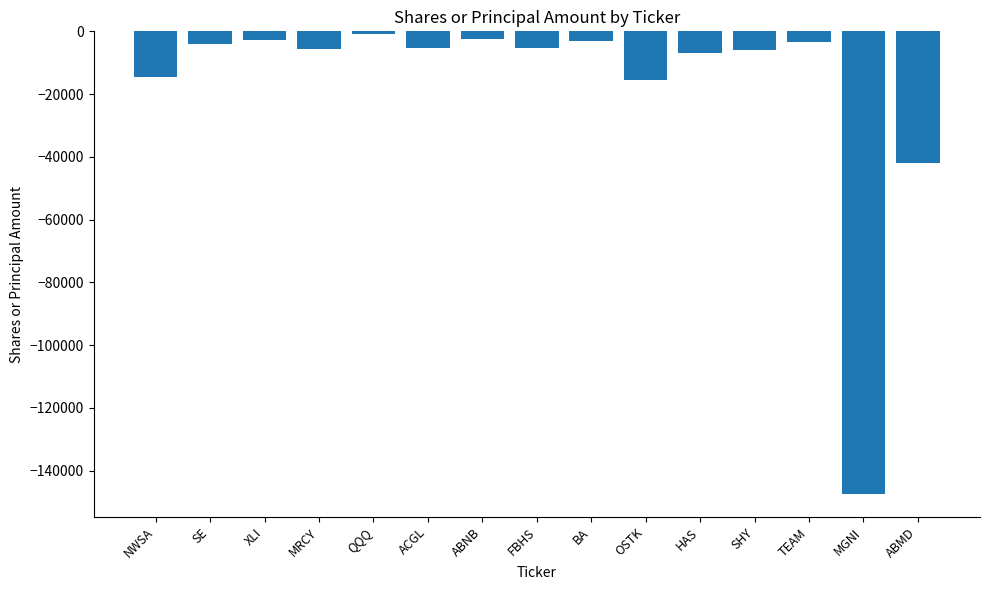

The value at ABMD is -65664. True or false?

False